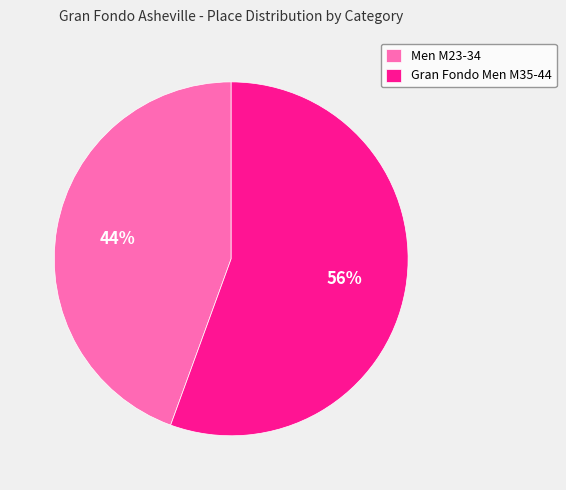

Which slice represents more than half of the pie?

Gran Fondo Men M35-44